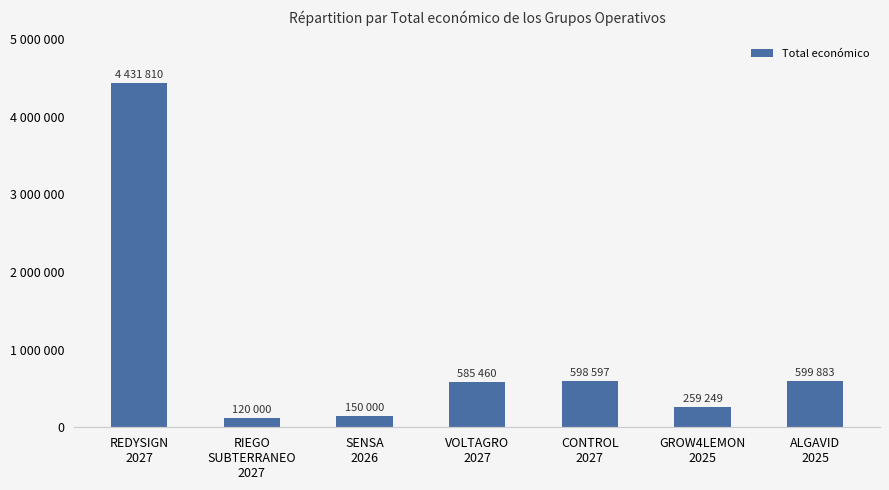

Does the chart contain any negative values?

No